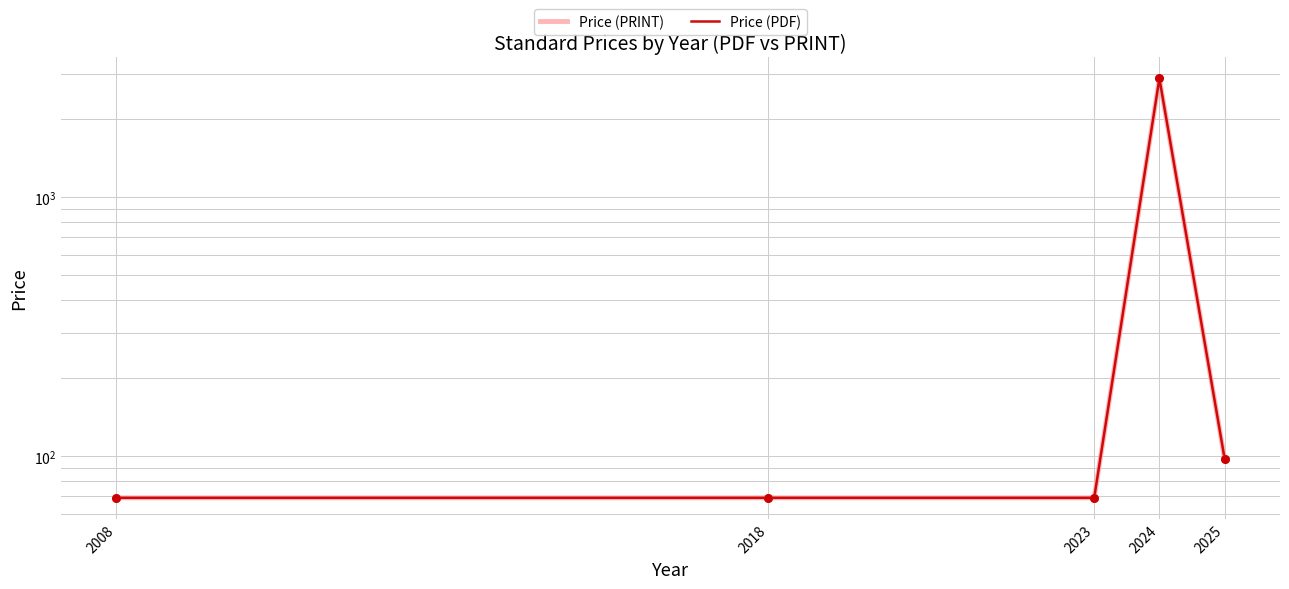

At how many categories does at least one series exceed 1018?

1